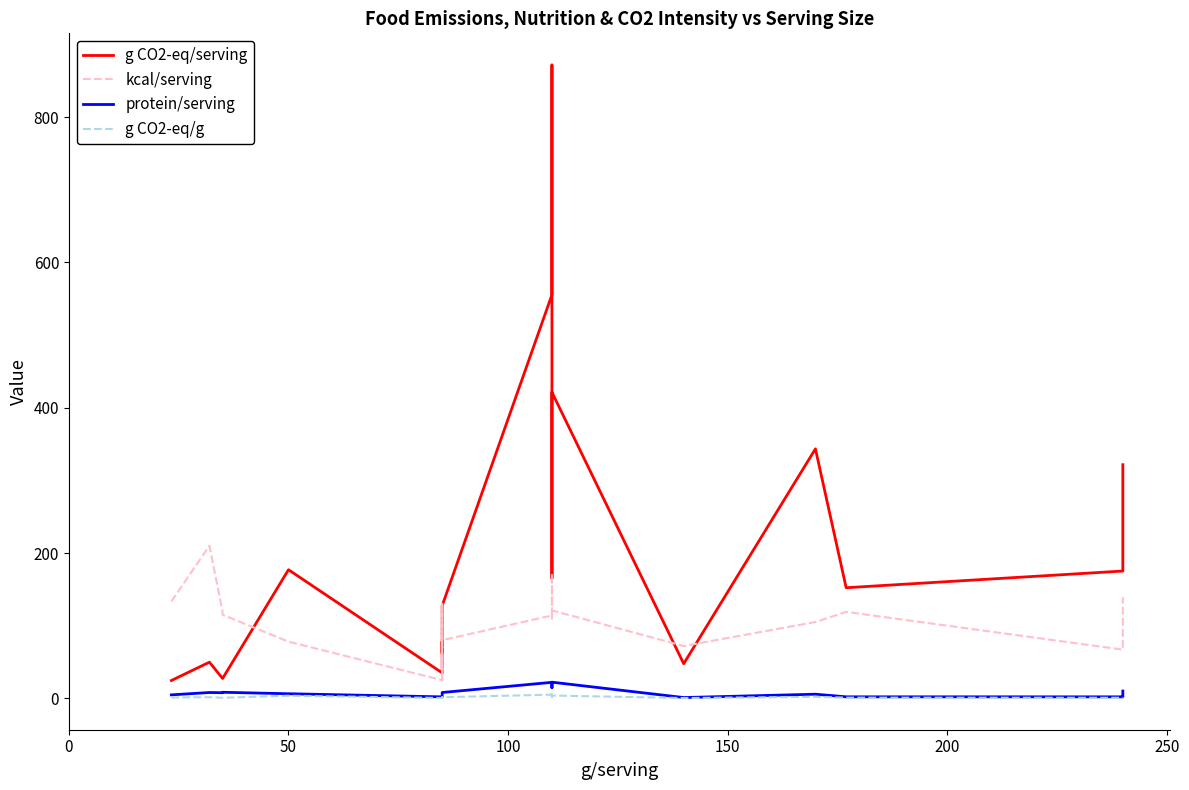

How many lines are shown in the chart?

4